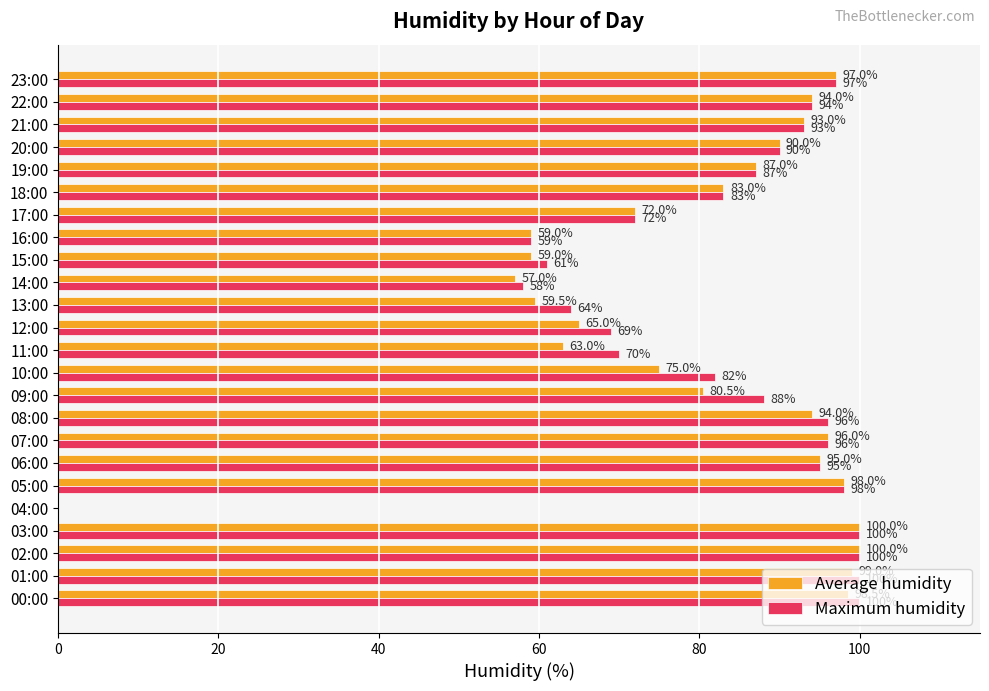

The value of Maximum humidity at 21:00 is 93.0. True or false?

True